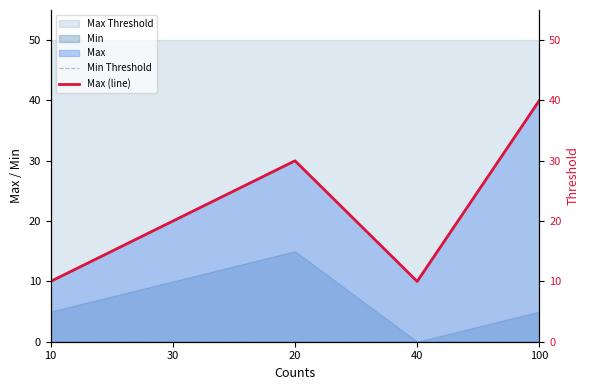

At which category is the sum across all series the highest?

100